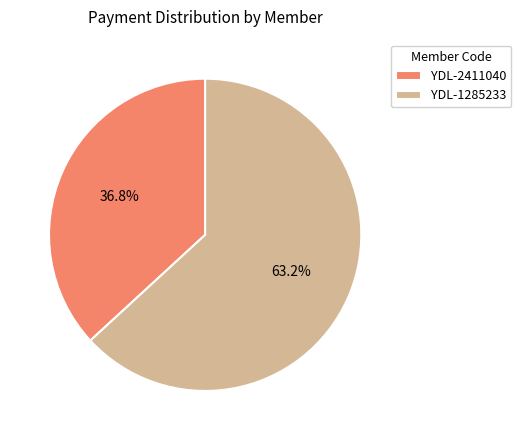

What is the majority slice?

YDL-1285233